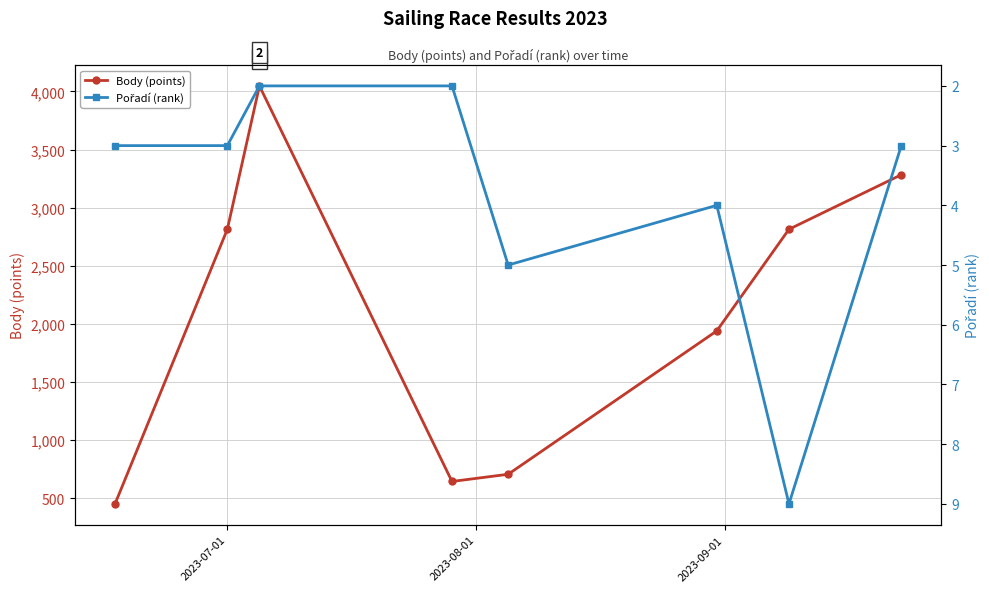

True or false: Body (points) has more than 2 points higher than both neighbors.

False